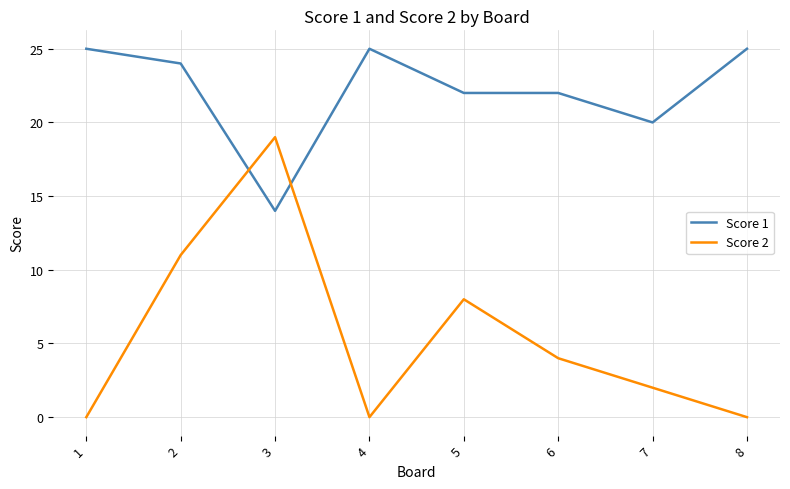

Which series has the largest total across all categories?

Score 1